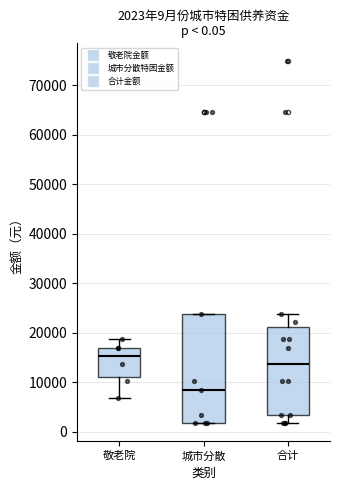

Which box's median line is the highest?

敬老院